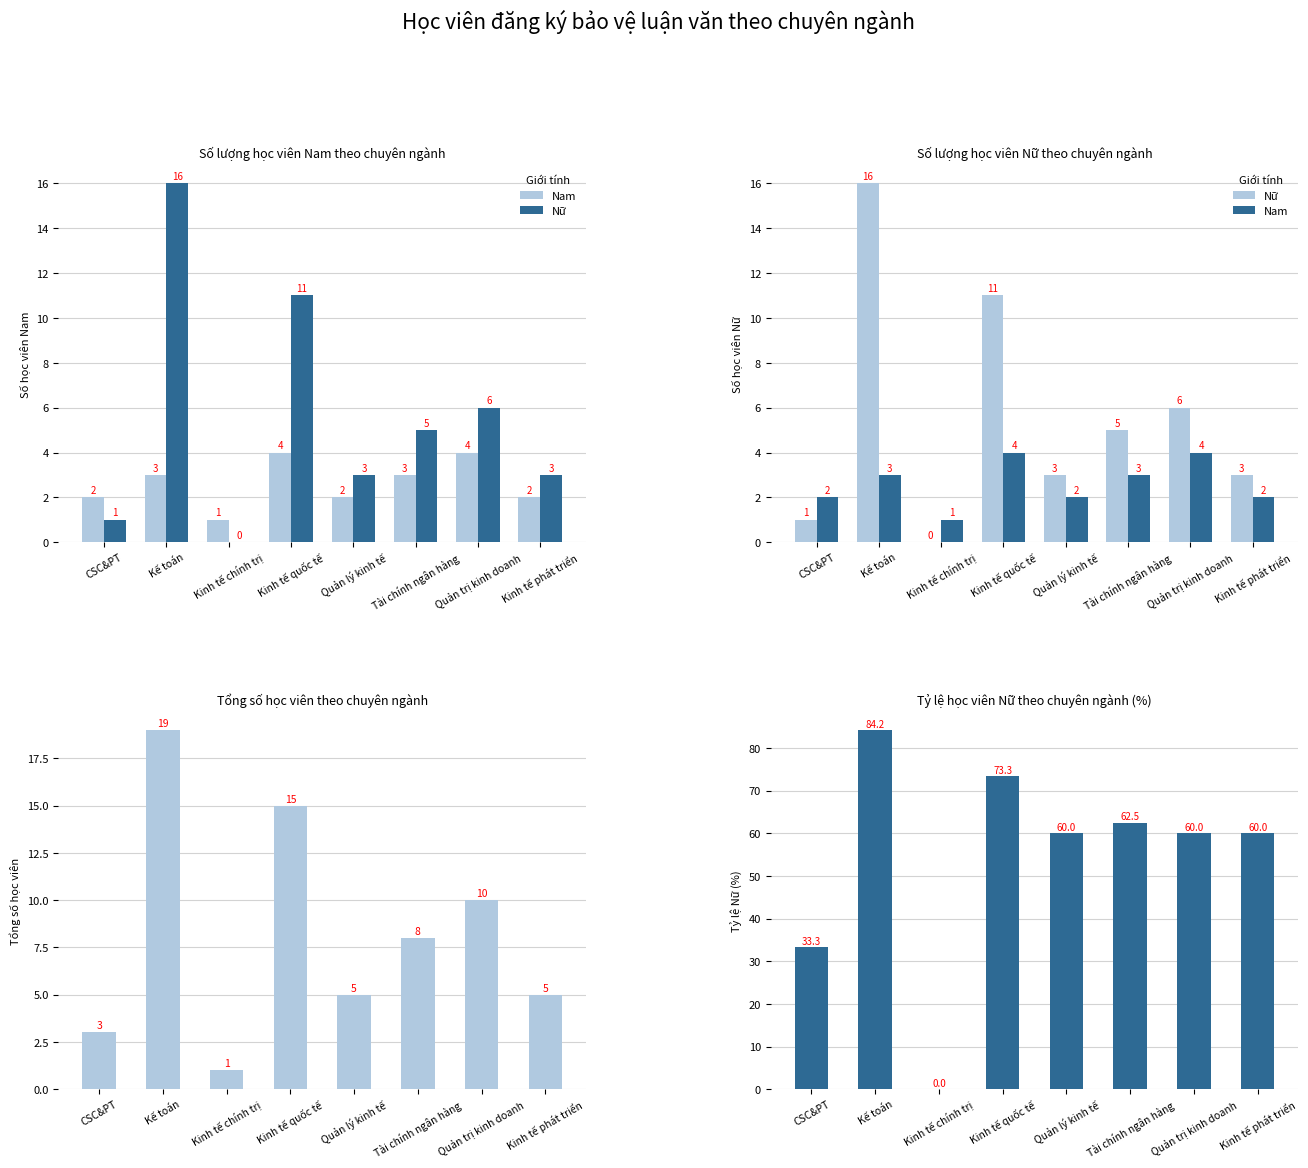

What is the average value of the Nam series?

2.6